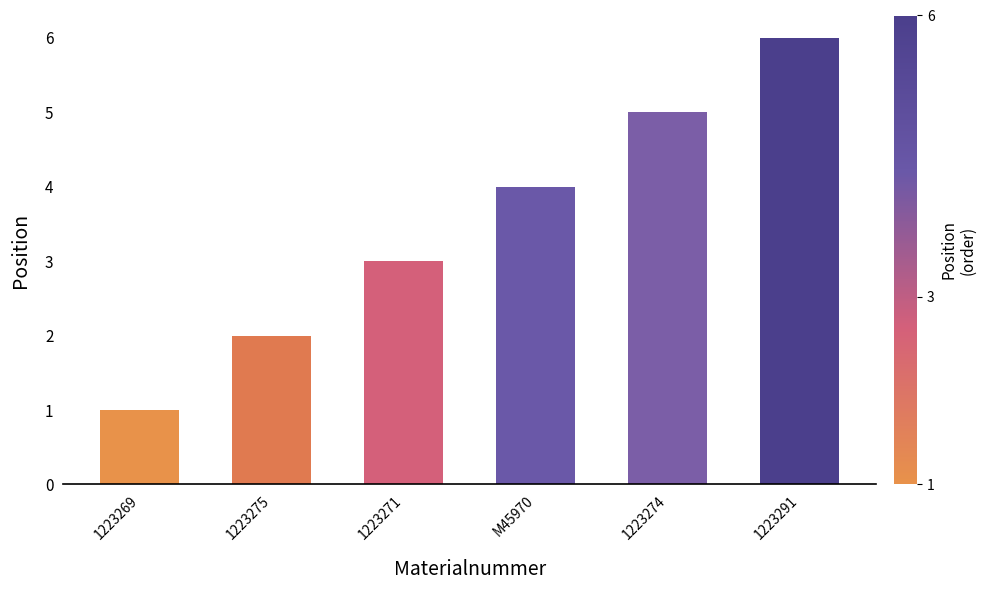

At which category does the chart reach its peak across all series?

1223291